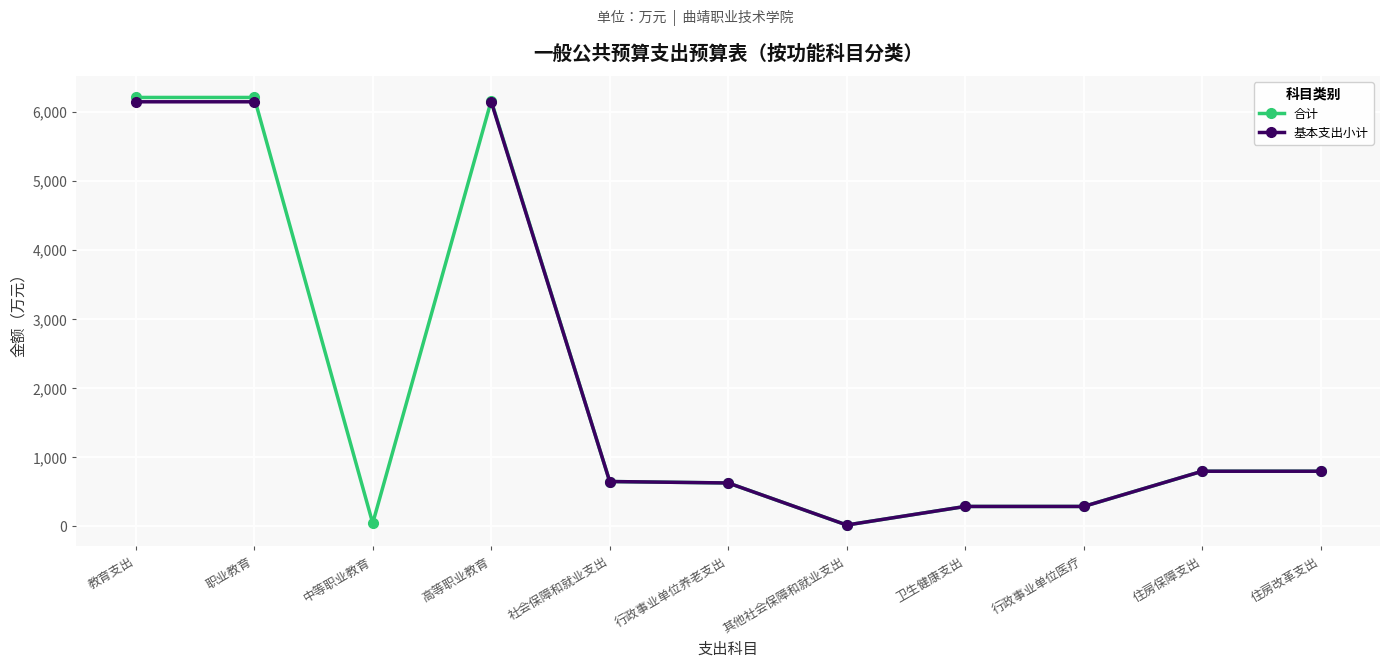

What is the difference between the maximum and minimum values in the 基本支出小计 series?

6128.1